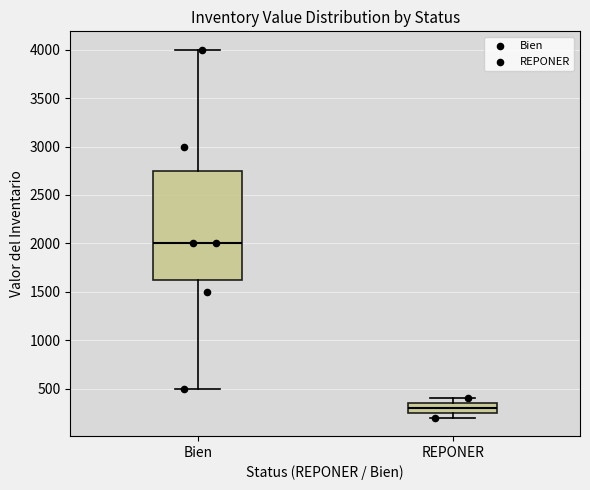

Which box has the highest median line?

Bien